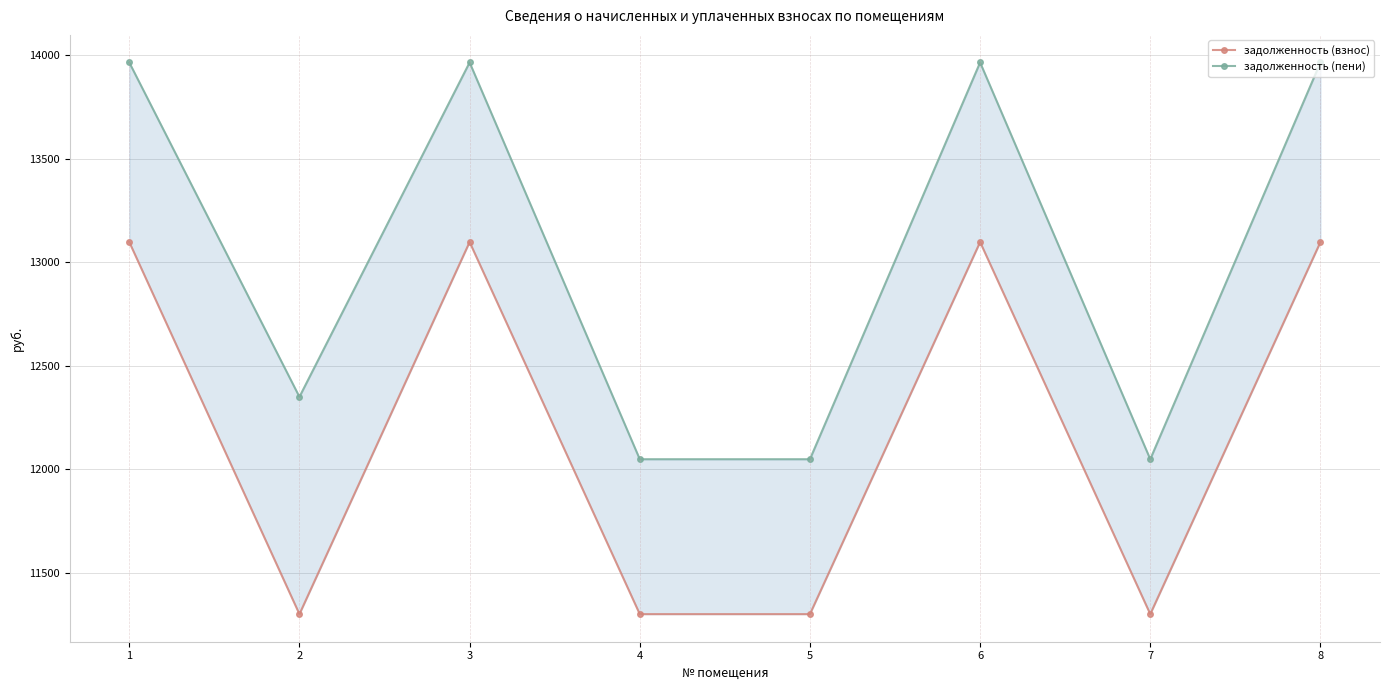

Between 5 and 6, which is larger?

6